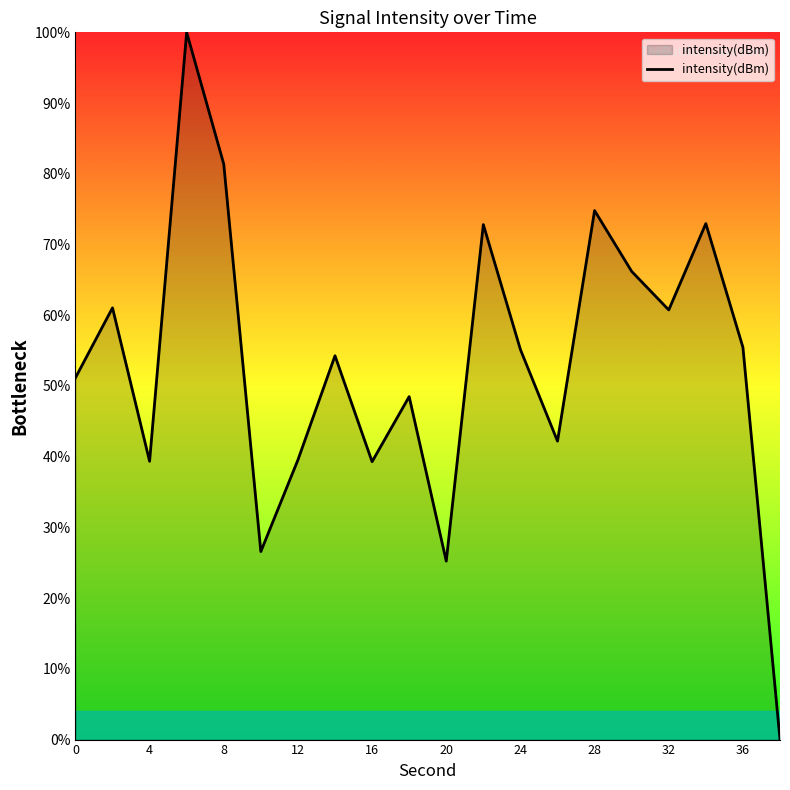

What is the difference between the maximum and minimum values?

100.0